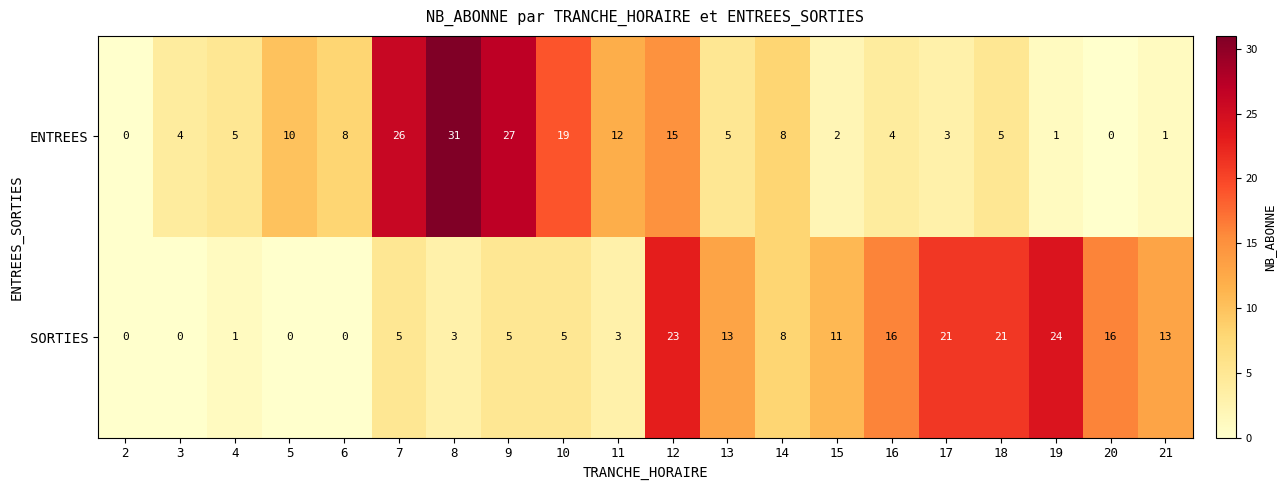

What is the spread (max minus min) of values at 6?

8